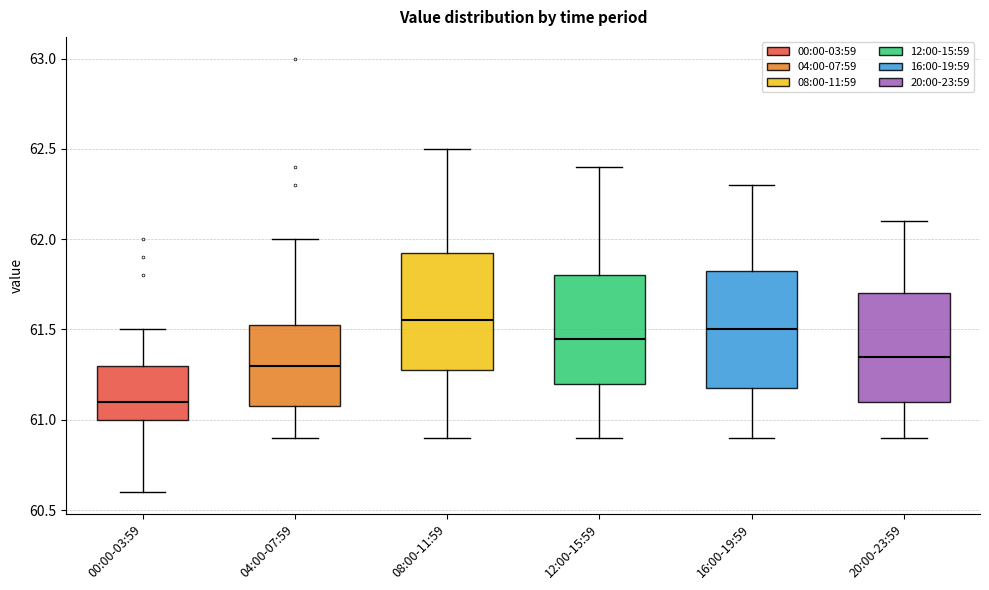

Which box has the lowest median line?

00:00-03:59